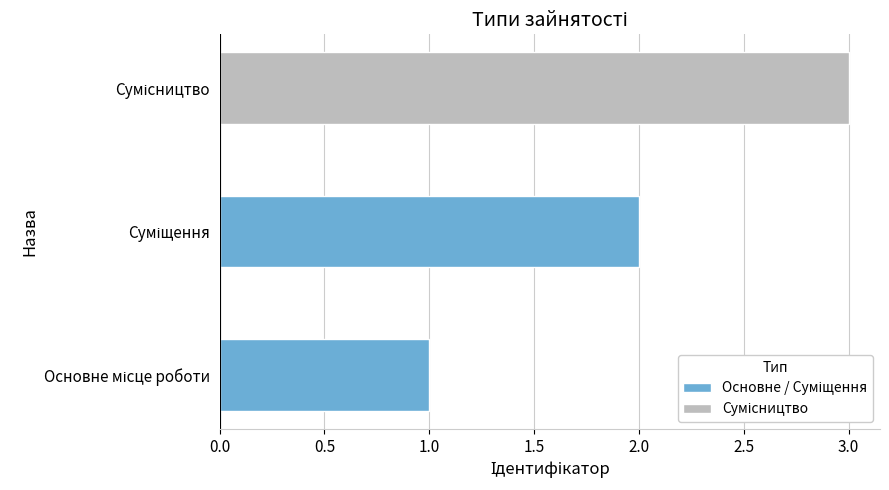

How many series are shown in this chart?

1